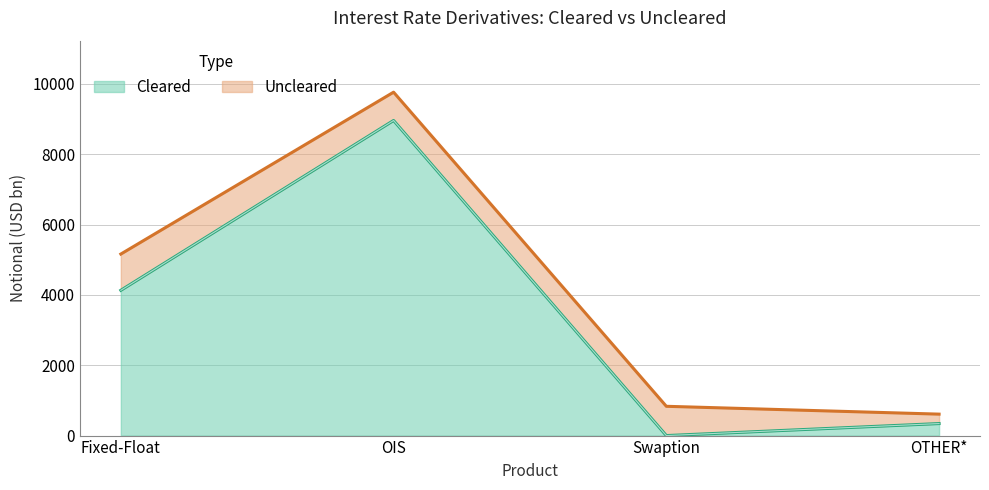

What is the sum of the values at OTHER* and Fixed-Float?

4474